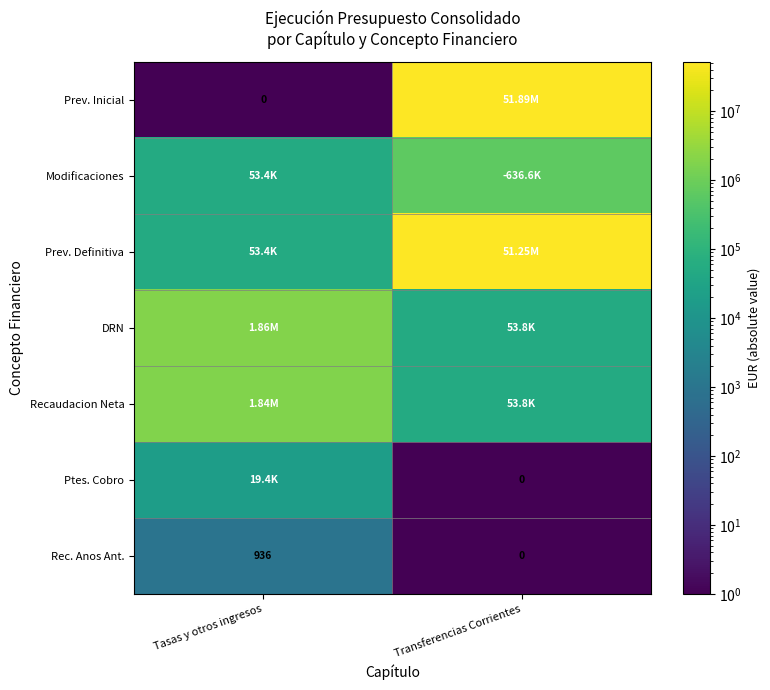

How many positive values does the Rec. Anos Ant. series have?

1